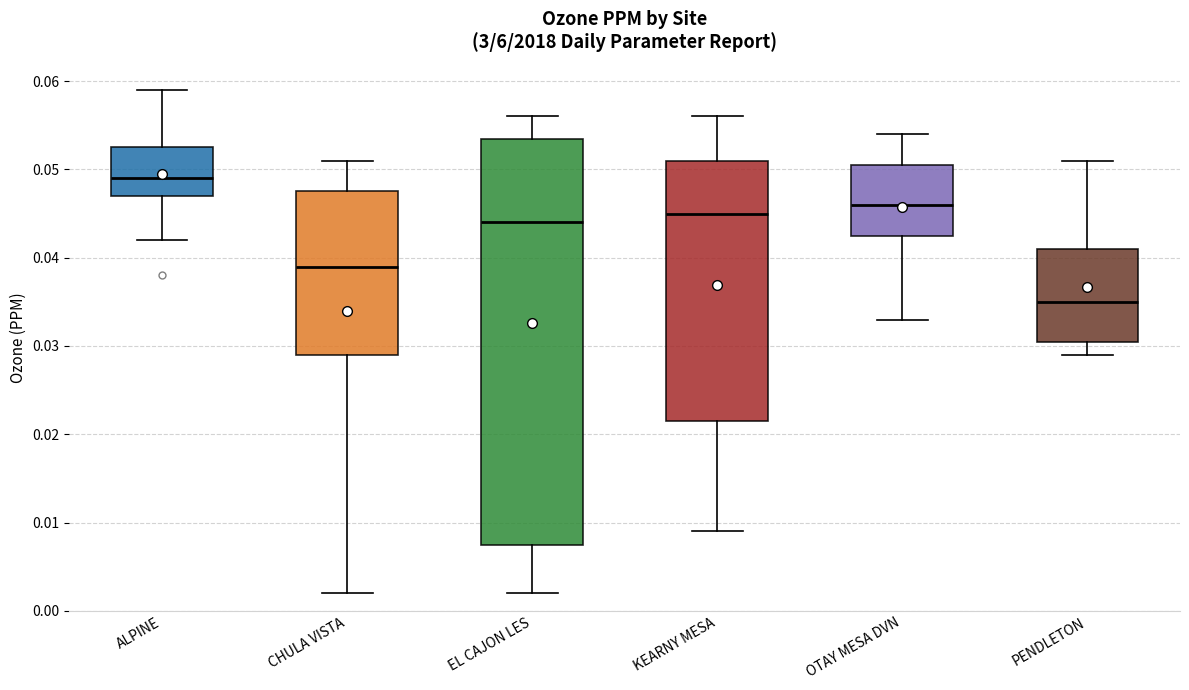

Comparing the boxes themselves (not the whiskers), which one is the tallest?

EL CAJON LES